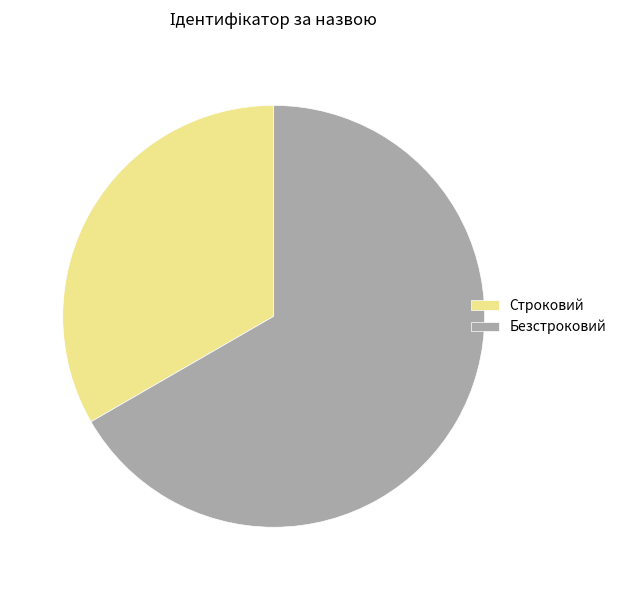

Rank the categories by value from highest to lowest.

Безстроковий, Строковий